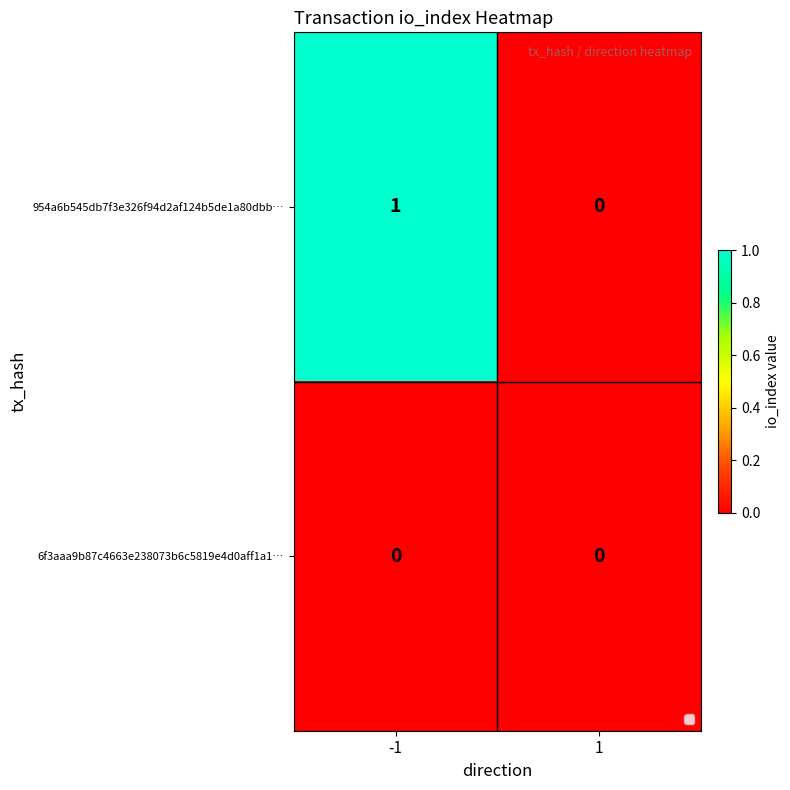

At which category is the sum across all series the highest?

-1